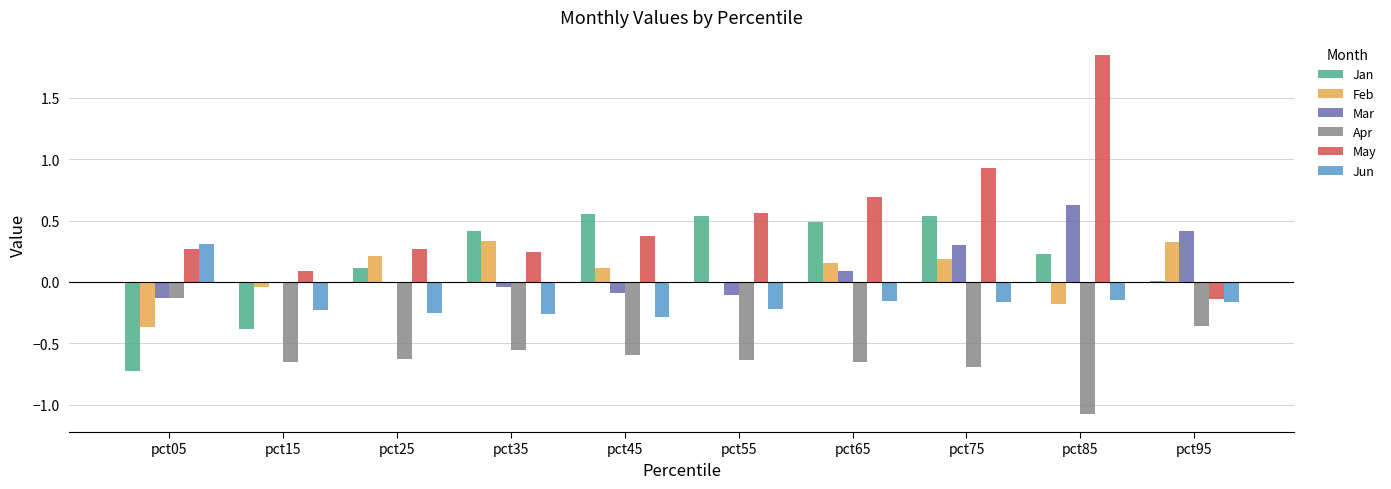

Which series changed the most between pct15 and pct55?

Jan